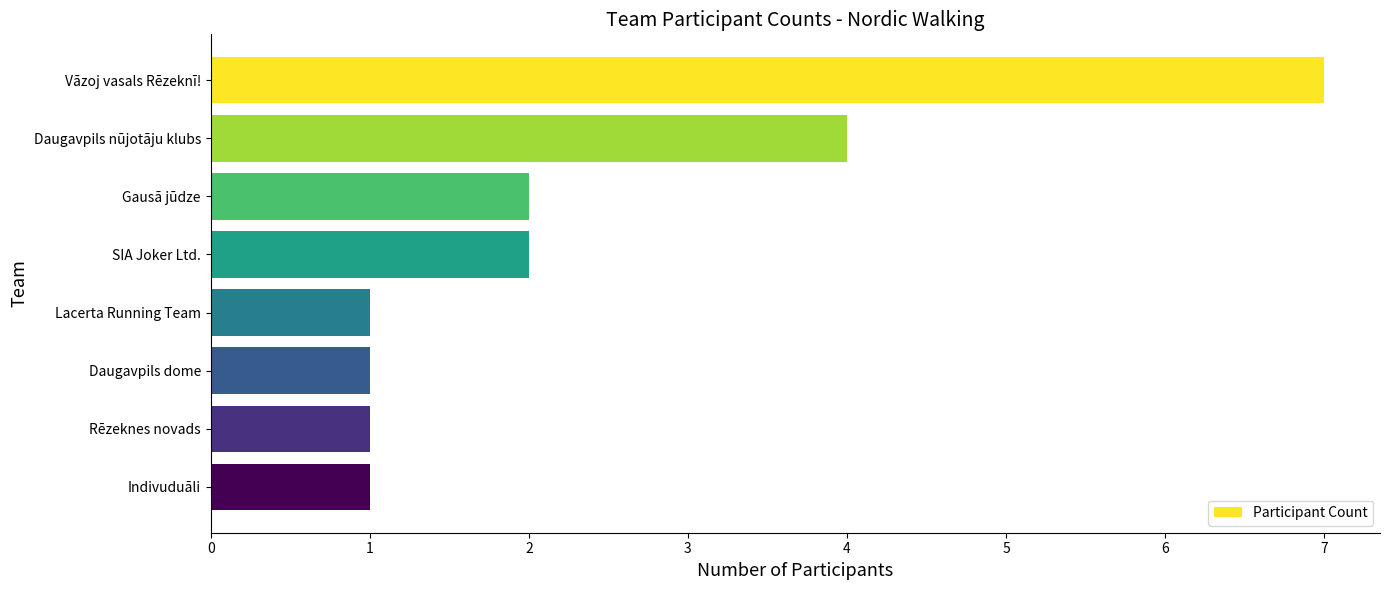

What is the difference between the maximum and second lowest values?

6